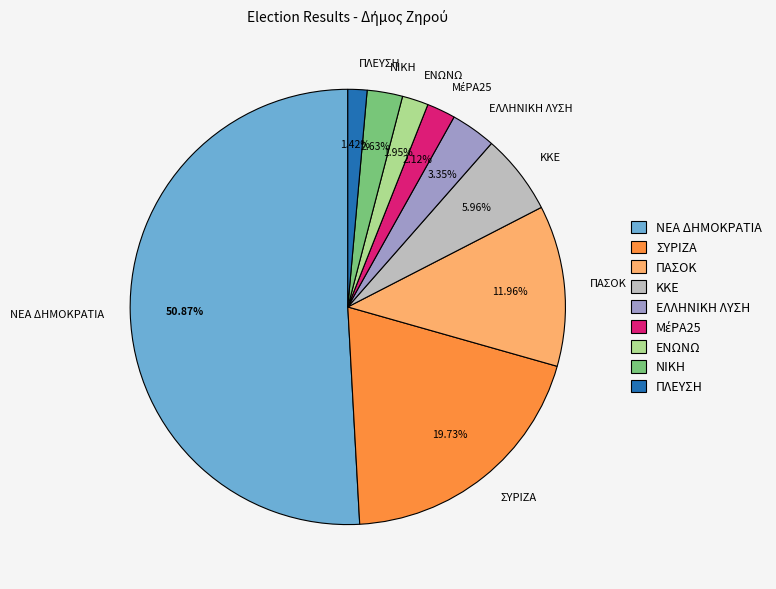

What percentage is NOT represented by ΝΙΚΗ?

97.4%